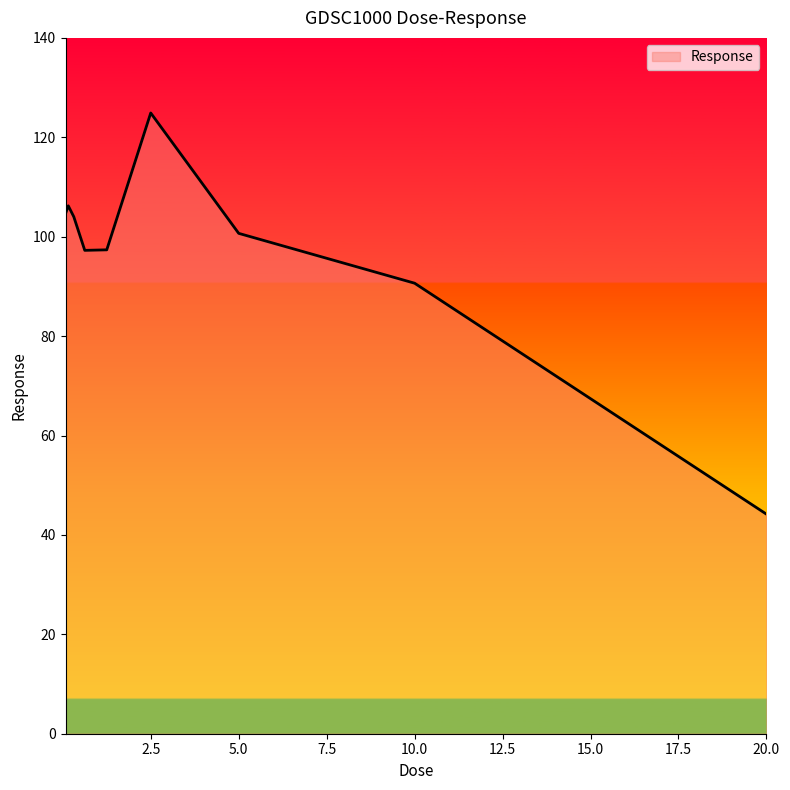

How many lines are shown in the chart?

1